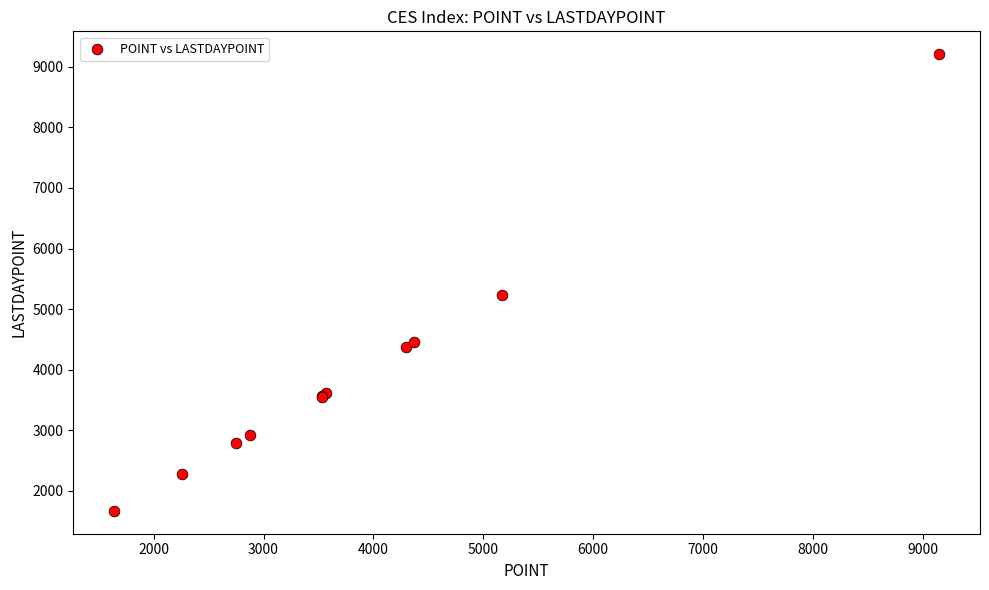

What Y value in the scatter plot is closest to 5439?

5226.1